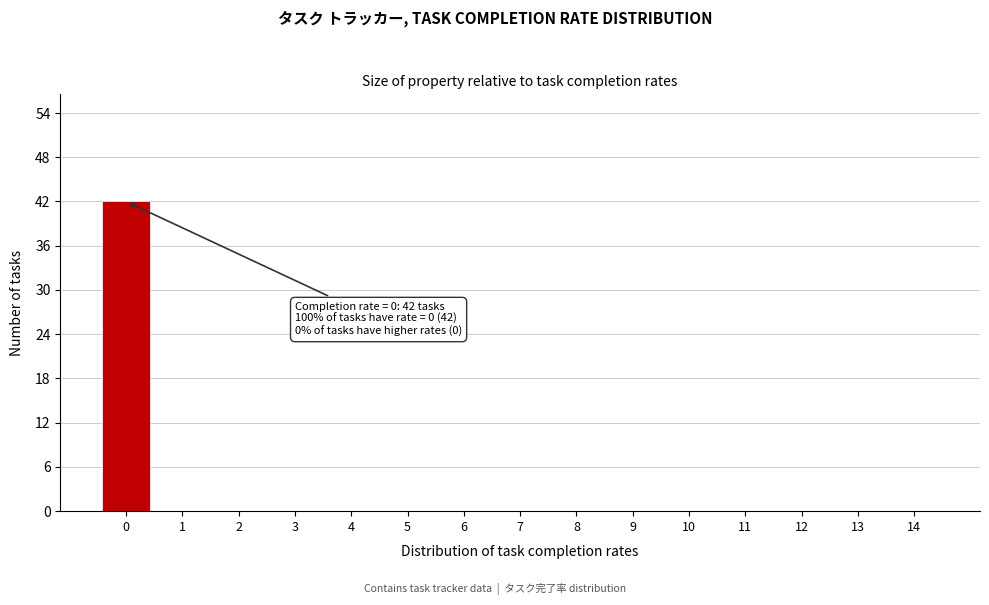

Reading right to left, extract all data points from this chart.

14=0	13=0	12=0	11=0	10=0	9=0	8=0	7=0	6=0	5=0	4=0	3=0	2=0	1=0	0=42